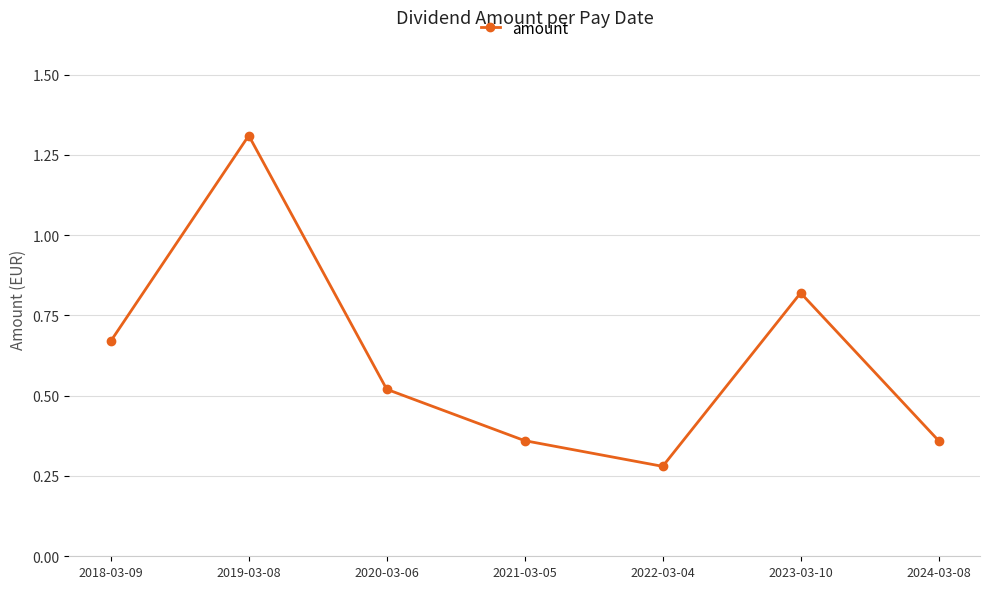

How many points are lower than both their immediate neighbors (excluding endpoints)?

1